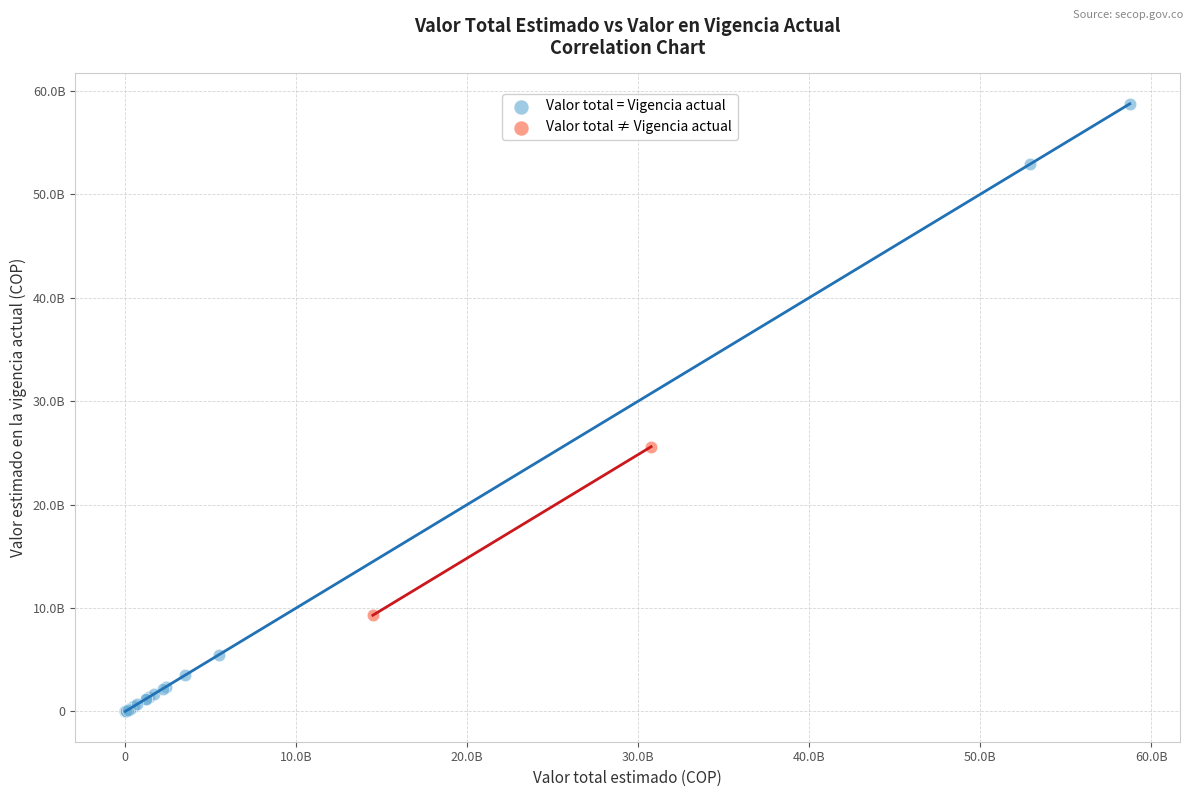

Which series reaches the maximum Y coordinate?

Valor total = Vigencia actual